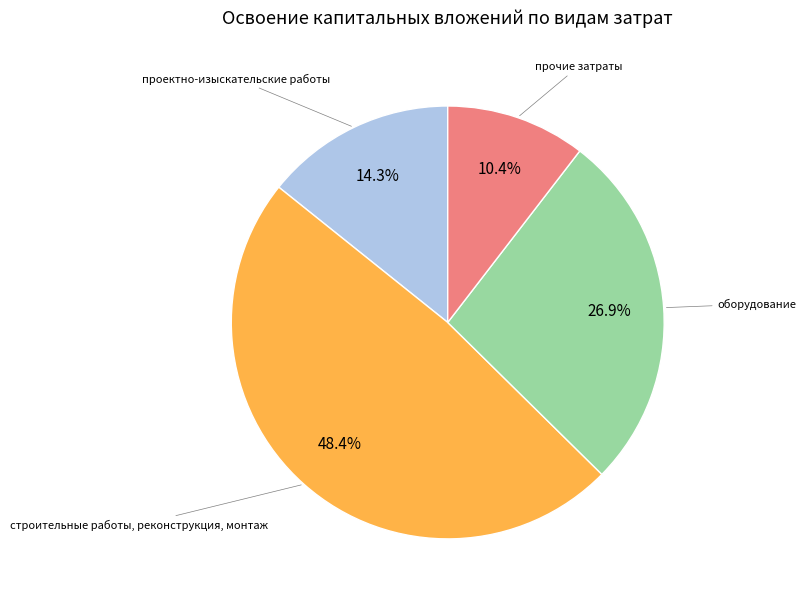

How many segments does this pie chart have?

4